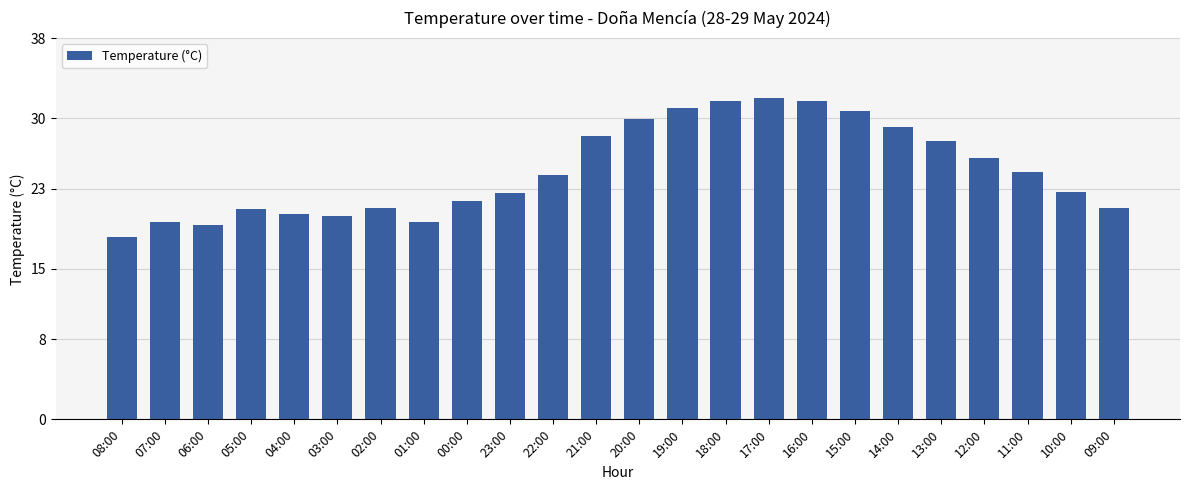

What is the label of the 22nd bar from the left?

11:00